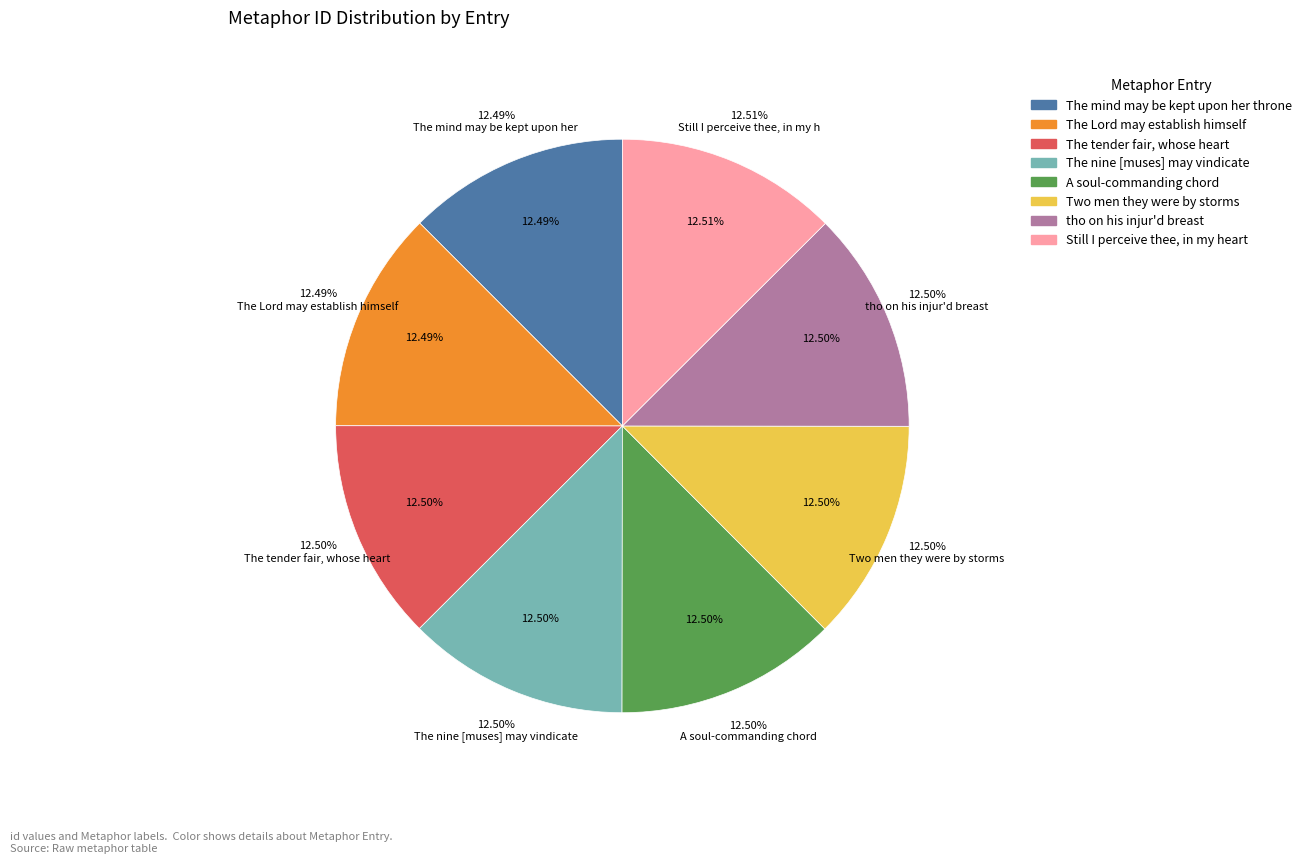

The The nine [muses] may vindicate sensibility slice represents 12% of the pie. True or false?

True